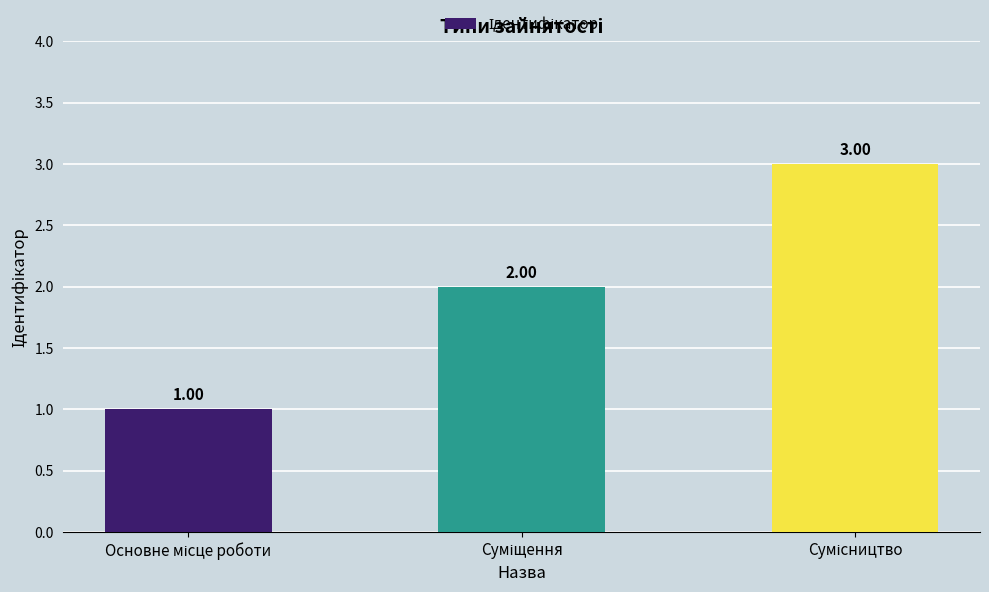

What is the minimum value shown in the chart?

1